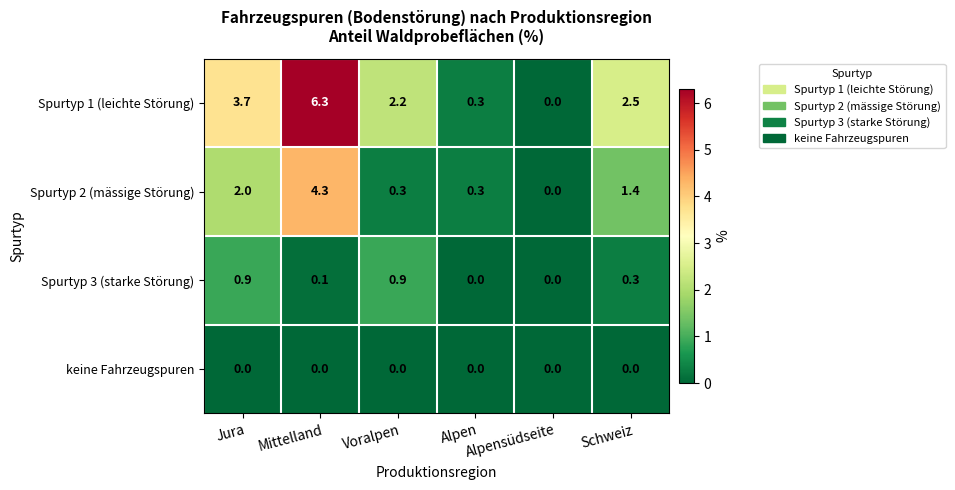

What is the sum of all Spurtyp 1 (leichte Störung) values?

15.0